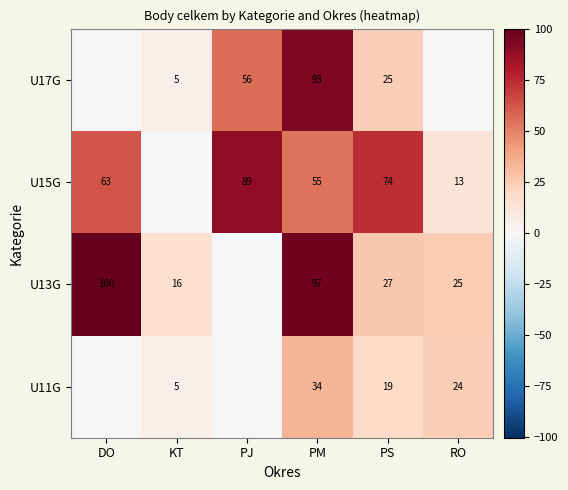

Which series changed the most between PM and PS?

U13G